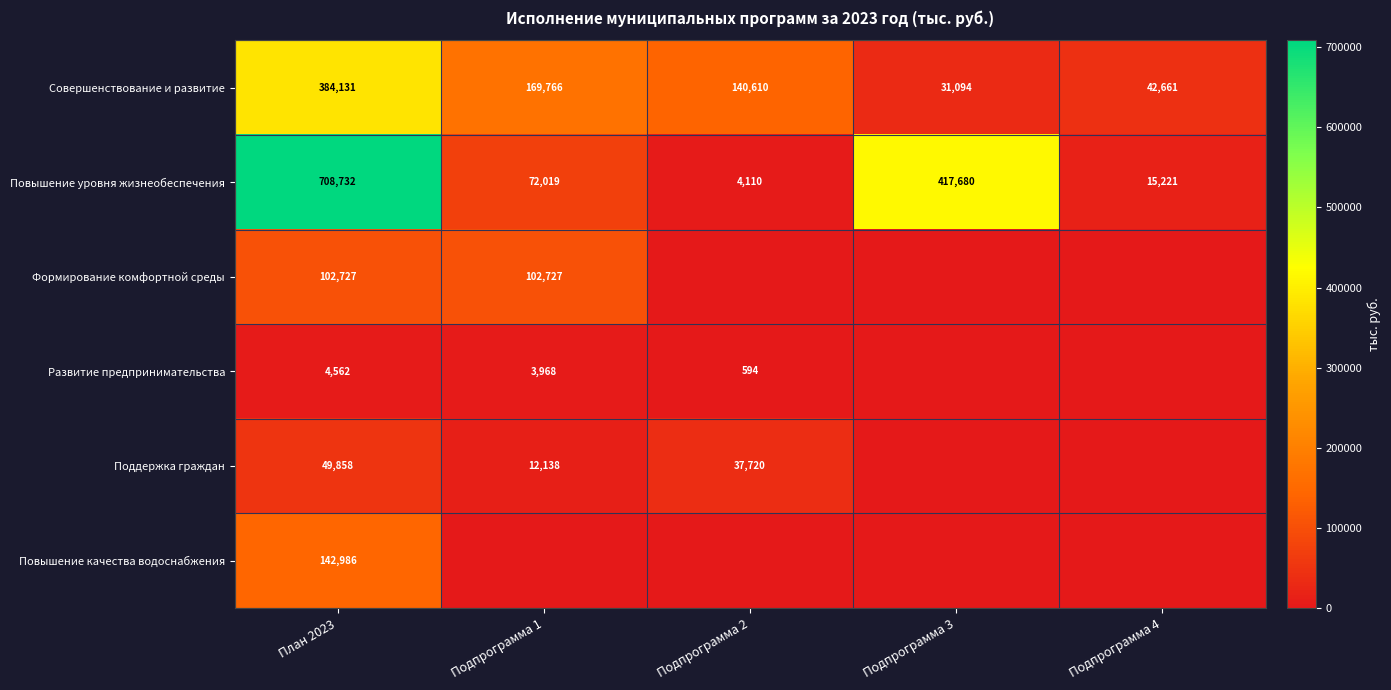

What is the highest value of the Совершенствование и развитие series?

384131